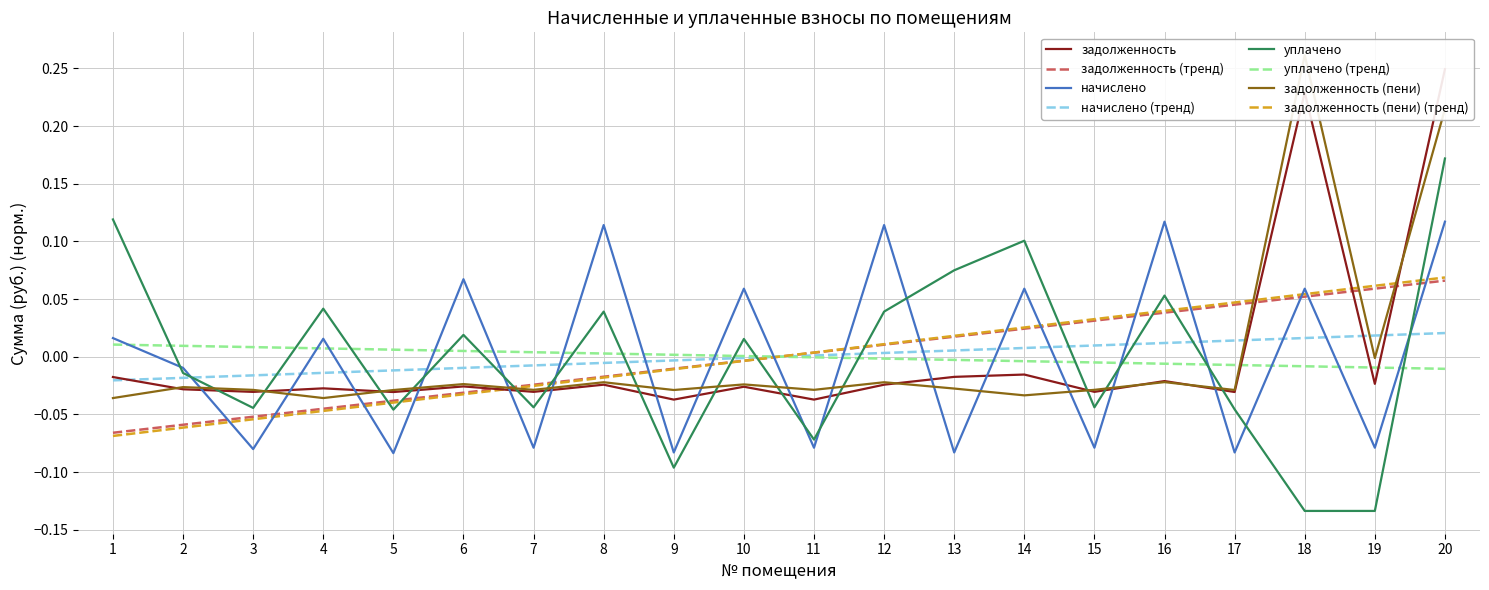

How many times do задолженность and начислено cross each other?

15